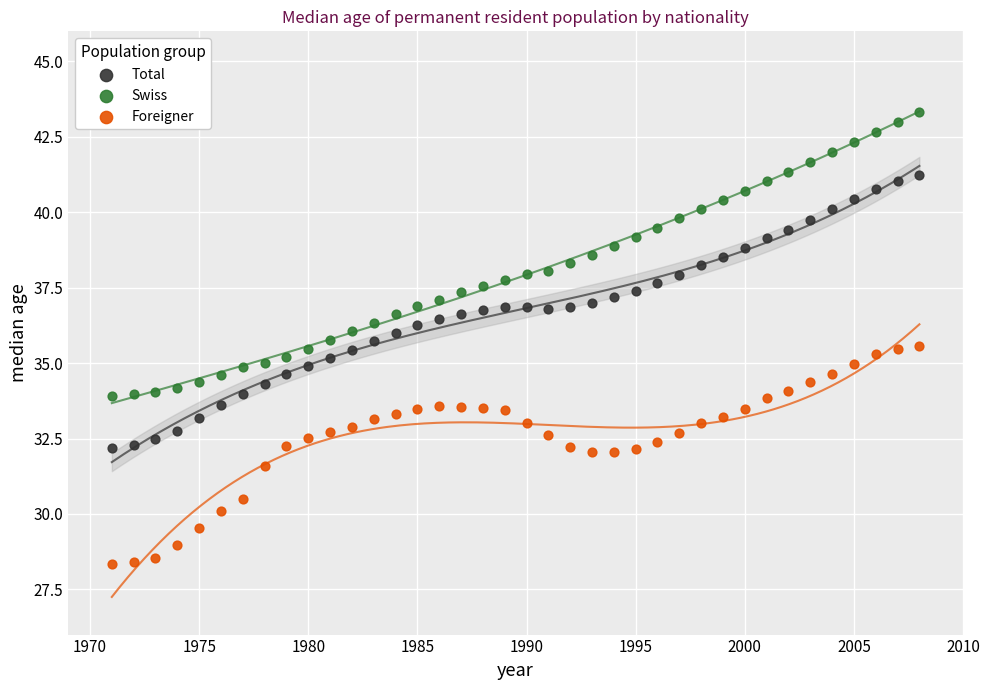

What are all the series names shown in the legend?

Total, Swiss, Foreigner